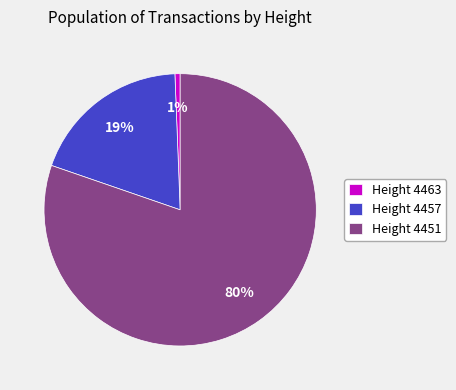

To the nearest percent, what is the average slice percentage?

33%